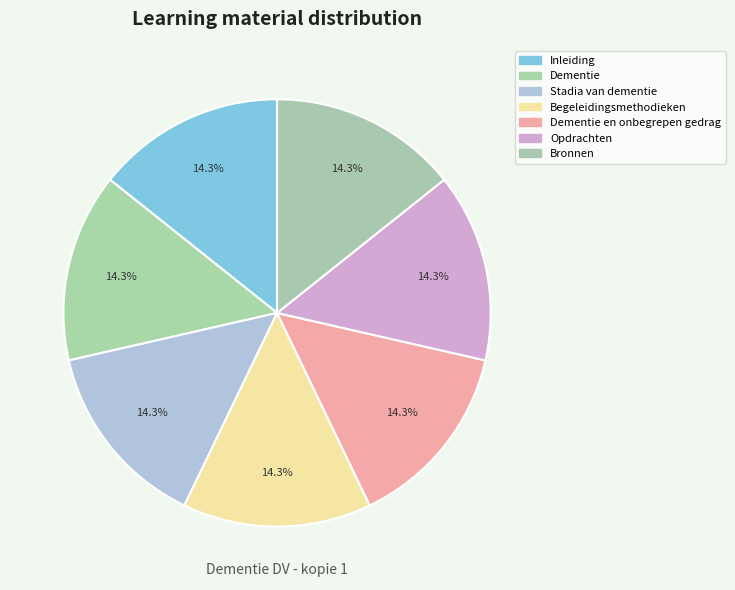

Which has a higher value, Dementie en onbegrepen gedrag or Inleiding?

Dementie en onbegrepen gedrag